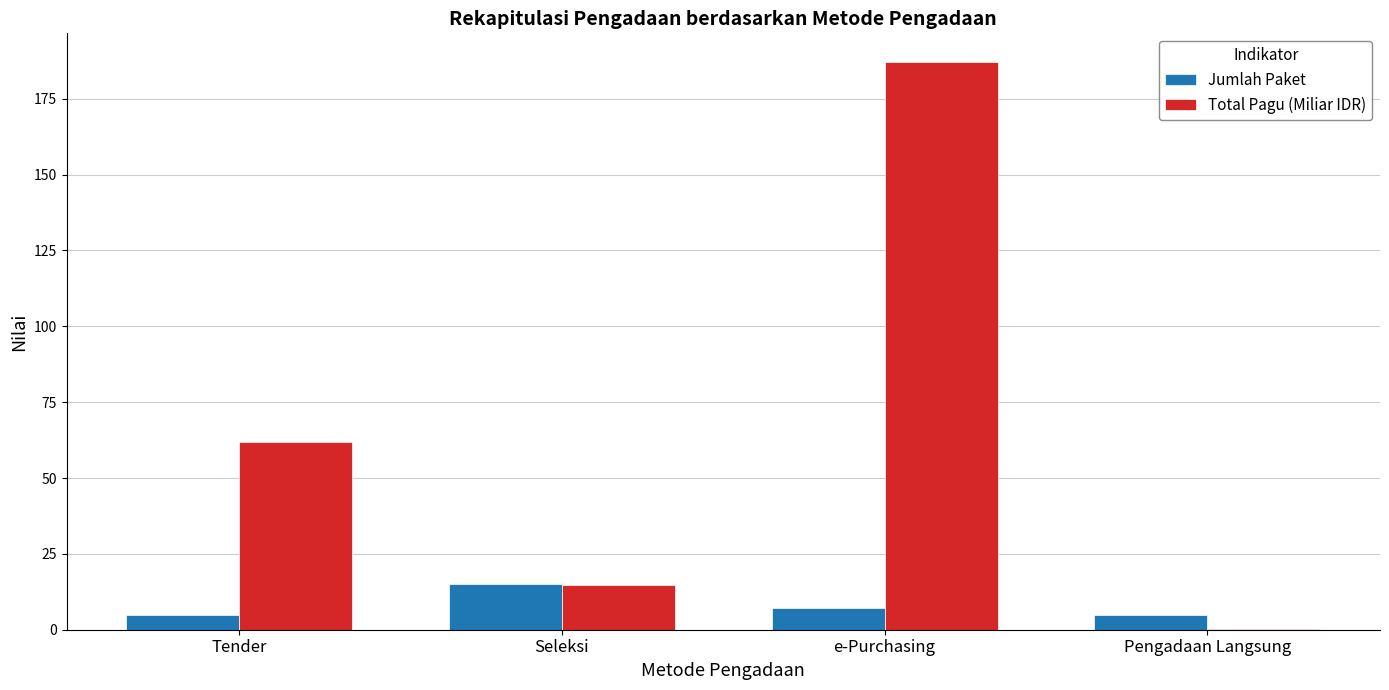

Where does the Total Pagu (Miliar IDR) series first go above 61?

Tender